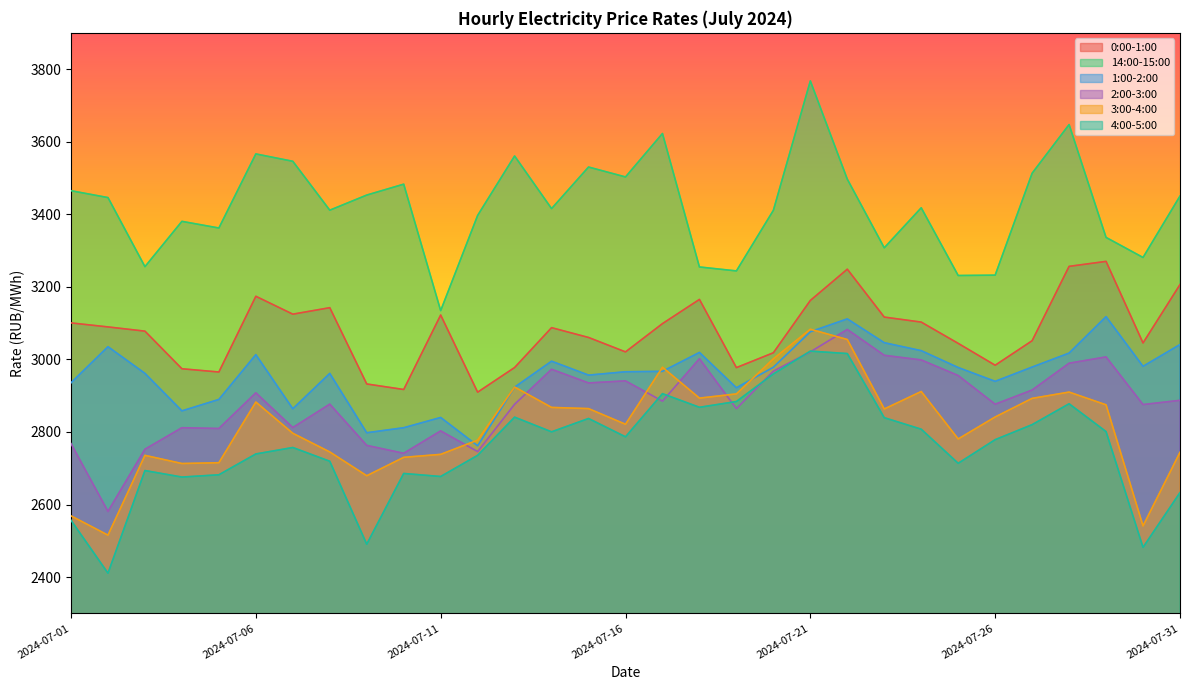

Reading left to right, extract all data points from this chart.

0:00-1:00: 2024-07-01=3100.6	2024-07-02=3089.5	2024-07-03=3077.8	2024-07-04=2974.2	2024-07-05=2965.2	2024-07-06=3173.9	2024-07-07=3124.6	2024-07-08=3142.5	2024-07-09=2932.2	2024-07-10=2917.0	2024-07-11=3122.3	2024-07-12=2909.7	2024-07-13=2977.6	2024-07-14=3087.4	2024-07-15=3060.4	2024-07-16=3020.6	2024-07-17=3098.6	2024-07-18=3165.3	2024-07-19=2977.3	2024-07-20=3018.2	2024-07-21=3162.4	2024-07-22=3248.6	2024-07-23=3116.6	2024-07-24=3102.8	2024-07-25=3044.1	2024-07-26=2983.9	2024-07-27=3051.4	2024-07-28=3256.4	2024-07-29=3270.1	2024-07-30=3045.3	2024-07-31=3206.2
14:00-15:00: 2024-07-01=3464.9	2024-07-02=3446.0	2024-07-03=3255.6	2024-07-04=3380.4	2024-07-05=3362.1	2024-07-06=3566.3	2024-07-07=3546.0	2024-07-08=3411.2	2024-07-09=3452.9	2024-07-10=3482.9	2024-07-11=3134.4	2024-07-12=3396.8	2024-07-13=3560.6	2024-07-14=3415.6	2024-07-15=3530.1	2024-07-16=3502.8	2024-07-17=3622.6	2024-07-18=3254.7	2024-07-19=3243.8	2024-07-20=3410.8	2024-07-21=3767.5	2024-07-22=3496.8	2024-07-23=3307.5	2024-07-24=3417.8	2024-07-25=3231.2	2024-07-26=3232.2	2024-07-27=3513.1	2024-07-28=3647.2	2024-07-29=3336.2	2024-07-30=3280.9	2024-07-31=3450.2
1:00-2:00: 2024-07-01=2935.5	2024-07-02=3035.0	2024-07-03=2961.4	2024-07-04=2858.1	2024-07-05=2889.6	2024-07-06=3013.1	2024-07-07=2863.9	2024-07-08=2961.3	2024-07-09=2797.8	2024-07-10=2811.6	2024-07-11=2839.9	2024-07-12=2761.9	2024-07-13=2923.4	2024-07-14=2995.0	2024-07-15=2956.6	2024-07-16=2965.9	2024-07-17=2967.1	2024-07-18=3019.1	2024-07-19=2921.7	2024-07-20=2978.4	2024-07-21=3076.2	2024-07-22=3111.6	2024-07-23=3046.0	2024-07-24=3024.1	2024-07-25=2977.6	2024-07-26=2939.4	2024-07-27=2978.8	2024-07-28=3017.4	2024-07-29=3117.7	2024-07-30=2980.9	2024-07-31=3040.9
2:00-3:00: 2024-07-01=2767.9	2024-07-02=2581.0	2024-07-03=2752.4	2024-07-04=2811.7	2024-07-05=2809.5	2024-07-06=2907.8	2024-07-07=2812.2	2024-07-08=2876.7	2024-07-09=2763.0	2024-07-10=2741.2	2024-07-11=2802.9	2024-07-12=2745.9	2024-07-13=2876.3	2024-07-14=2972.8	2024-07-15=2935.1	2024-07-16=2940.8	2024-07-17=2884.9	2024-07-18=3001.9	2024-07-19=2864.3	2024-07-20=2967.5	2024-07-21=3020.8	2024-07-22=3082.5	2024-07-23=3011.2	2024-07-24=2998.5	2024-07-25=2955.6	2024-07-26=2876.4	2024-07-27=2915.6	2024-07-28=2989.5	2024-07-29=3006.8	2024-07-30=2875.5	2024-07-31=2887.2
3:00-4:00: 2024-07-01=2568.7	2024-07-02=2515.6	2024-07-03=2735.5	2024-07-04=2713.0	2024-07-05=2715.2	2024-07-06=2882.4	2024-07-07=2796.3	2024-07-08=2744.9	2024-07-09=2679.3	2024-07-10=2730.0	2024-07-11=2738.2	2024-07-12=2777.5	2024-07-13=2923.8	2024-07-14=2867.6	2024-07-15=2864.3	2024-07-16=2821.2	2024-07-17=2978.3	2024-07-18=2893.3	2024-07-19=2904.8	2024-07-20=3001.6	2024-07-21=3083.1	2024-07-22=3054.8	2024-07-23=2863.3	2024-07-24=2911.5	2024-07-25=2780.7	2024-07-26=2841.3	2024-07-27=2892.6	2024-07-28=2909.9	2024-07-29=2874.8	2024-07-30=2541.1	2024-07-31=2744.0
4:00-5:00: 2024-07-01=2556.5	2024-07-02=2410.8	2024-07-03=2693.6	2024-07-04=2675.7	2024-07-05=2681.9	2024-07-06=2739.3	2024-07-07=2757.1	2024-07-08=2719.2	2024-07-09=2490.7	2024-07-10=2685.6	2024-07-11=2677.2	2024-07-12=2735.5	2024-07-13=2840.8	2024-07-14=2800.3	2024-07-15=2837.1	2024-07-16=2786.6	2024-07-17=2905.5	2024-07-18=2868.0	2024-07-19=2883.9	2024-07-20=2959.9	2024-07-21=3022.8	2024-07-22=3016.1	2024-07-23=2839.3	2024-07-24=2807.6	2024-07-25=2713.6	2024-07-26=2778.7	2024-07-27=2820.2	2024-07-28=2877.7	2024-07-29=2801.0	2024-07-30=2482.0	2024-07-31=2632.8